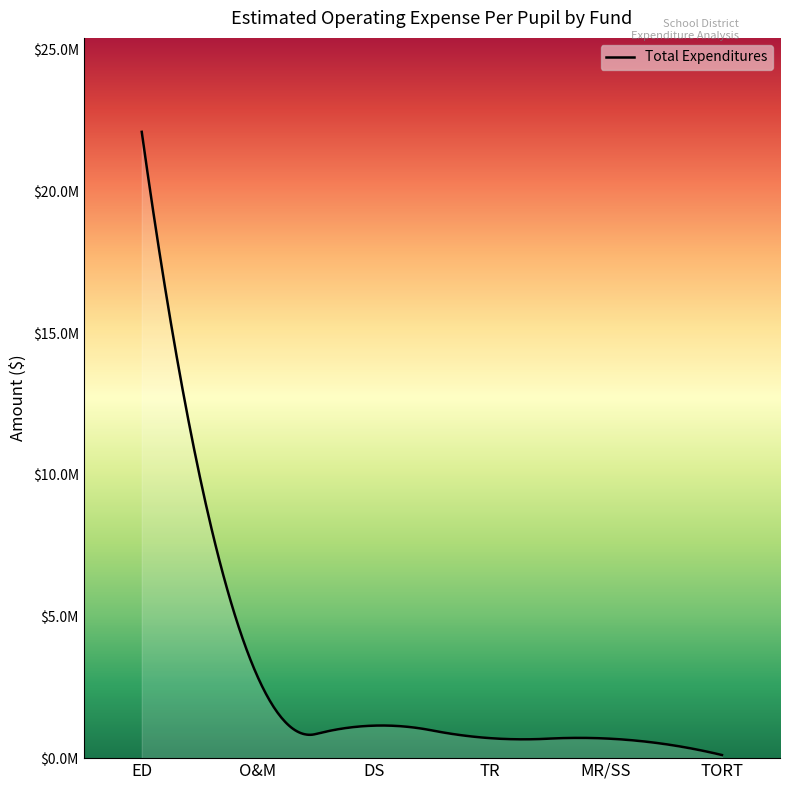

Is this an area chart (filled region under the line)?

Yes